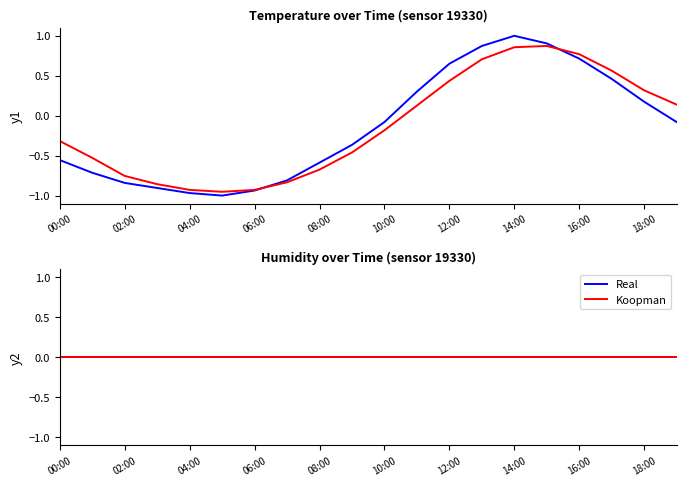

Where is the data nearest to the value 0?

10:00